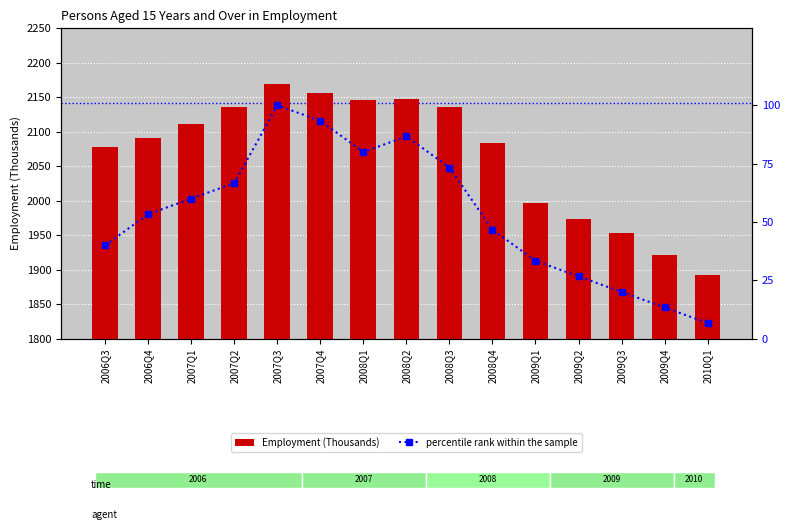

What is the sum of all Employment (Thousands) values?

30992.8